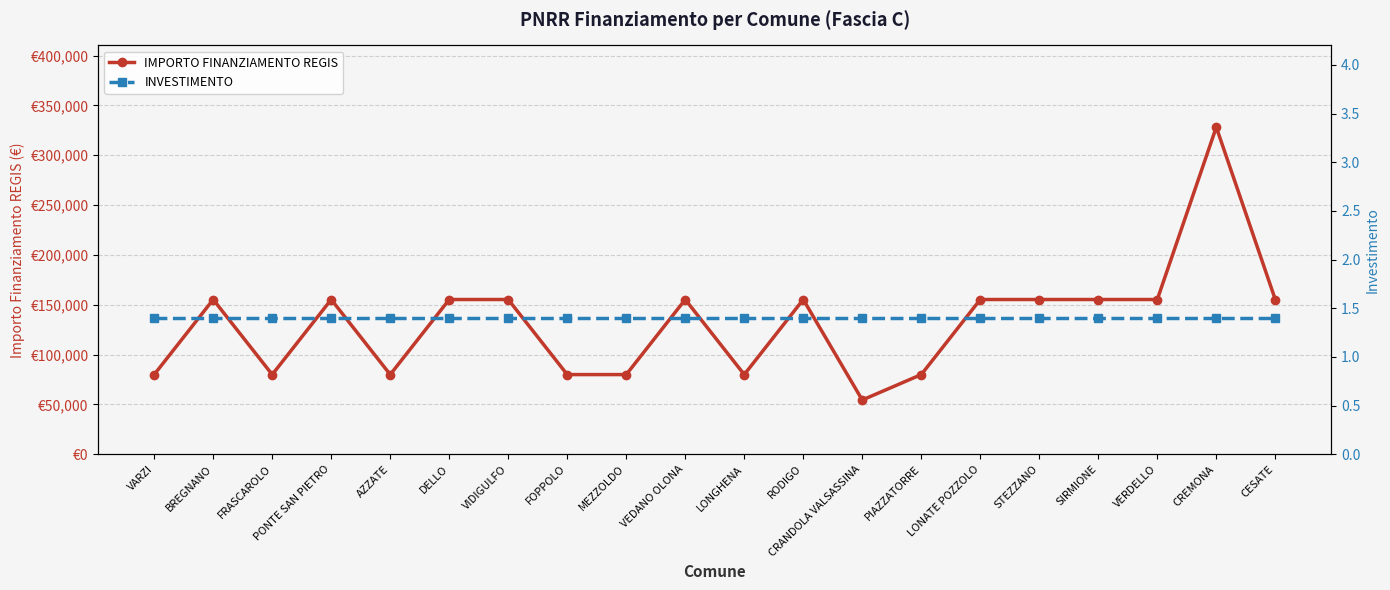

At which label does INVESTIMENTO reach its peak?

VARZI